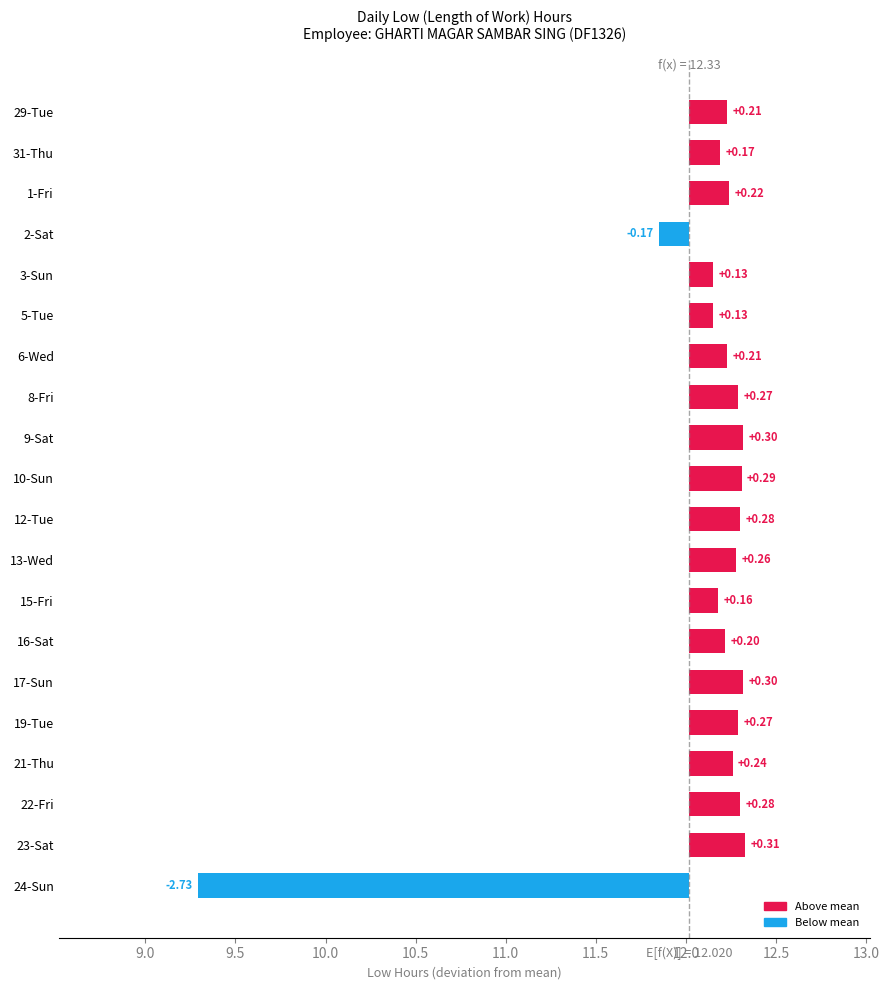

Count the number of data series in this chart.

1